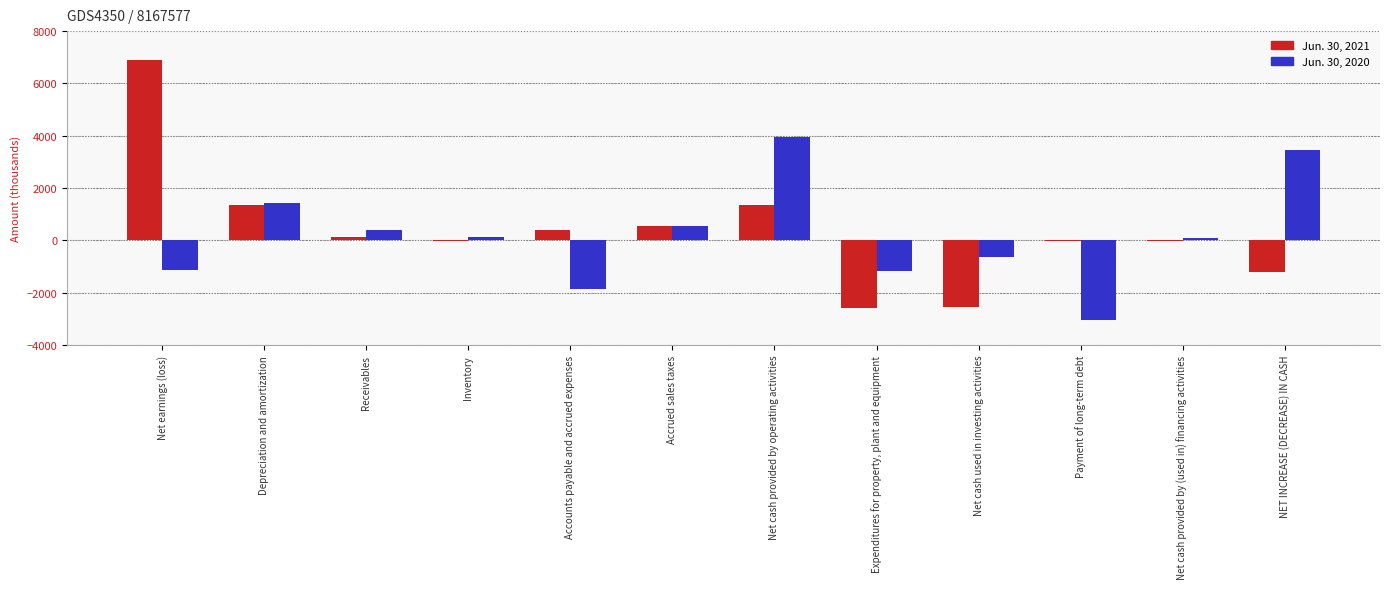

Is the value of Jun. 30, 2020 at Net cash used in investing activities greater than the value of Jun. 30, 2021 at Net earnings (loss)?

No